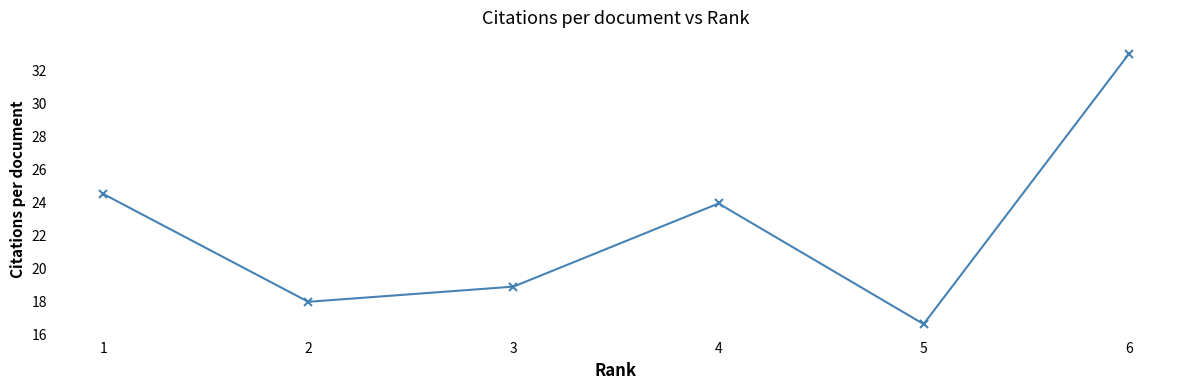

What is the maximum value shown in the chart?

33.0